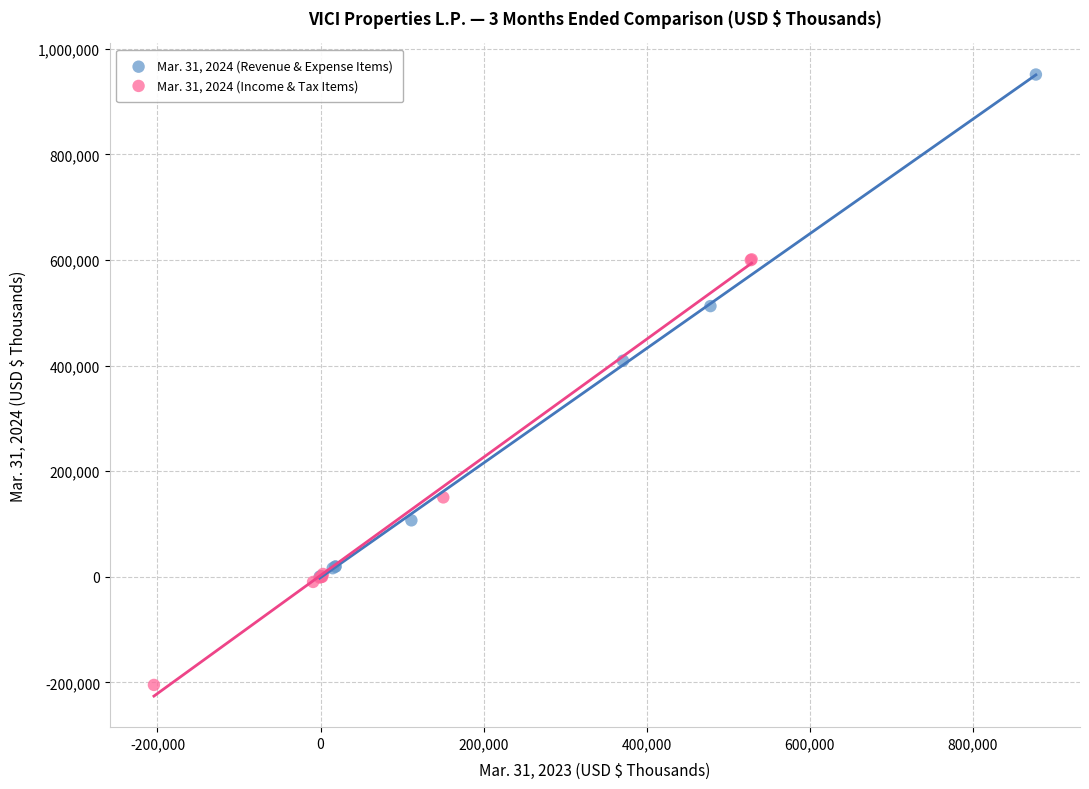

Which series has the widest spread of Y values?

Mar. 31, 2024 (Revenue & Expense Items)